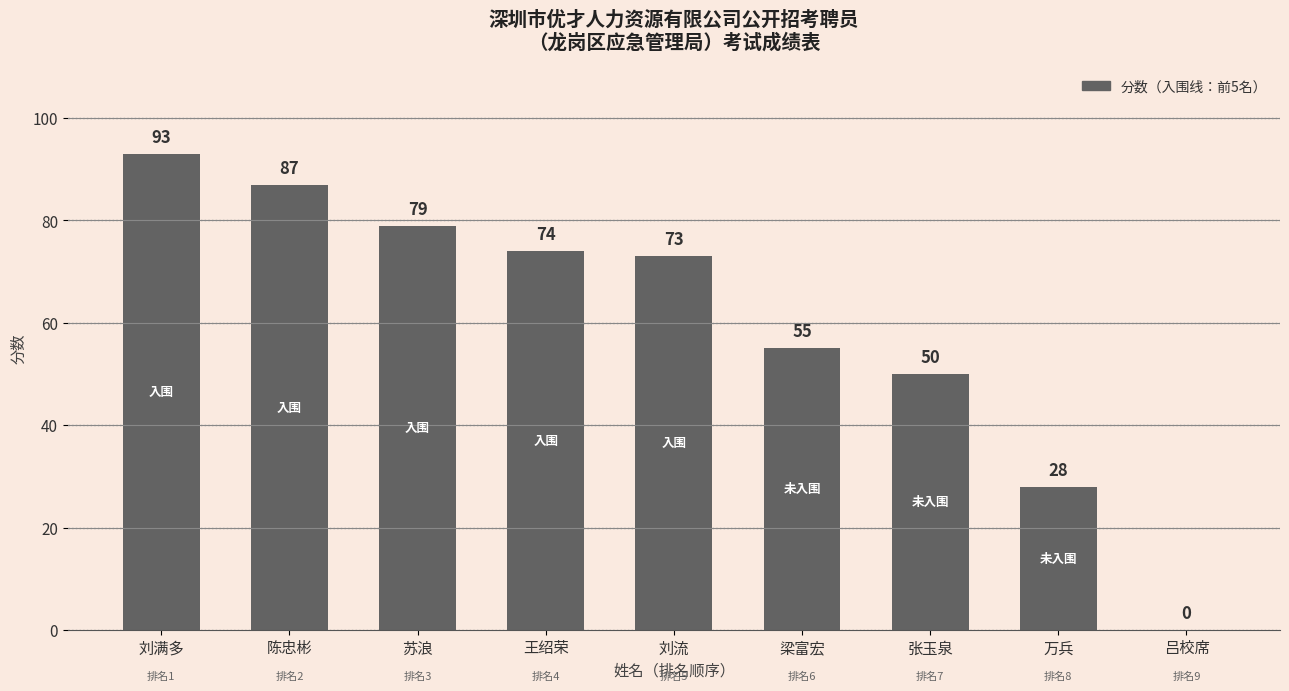

What is the greatest value displayed?

93